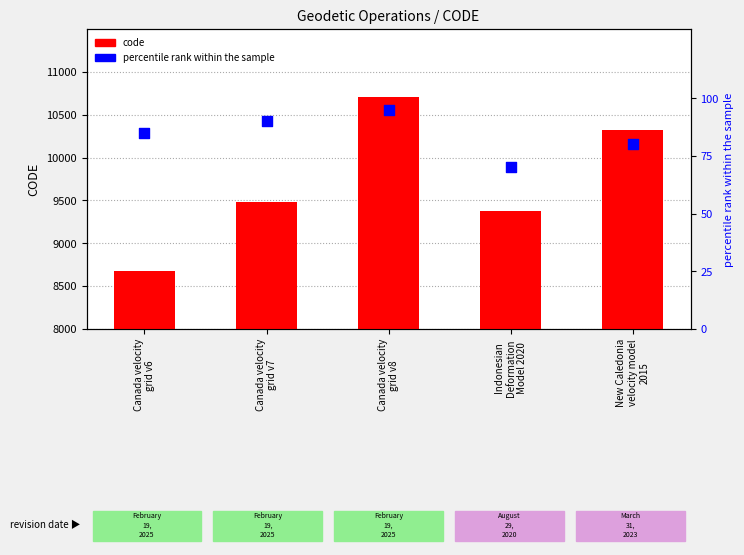

Which series contains the lowest Y value?

percentile rank within the sample